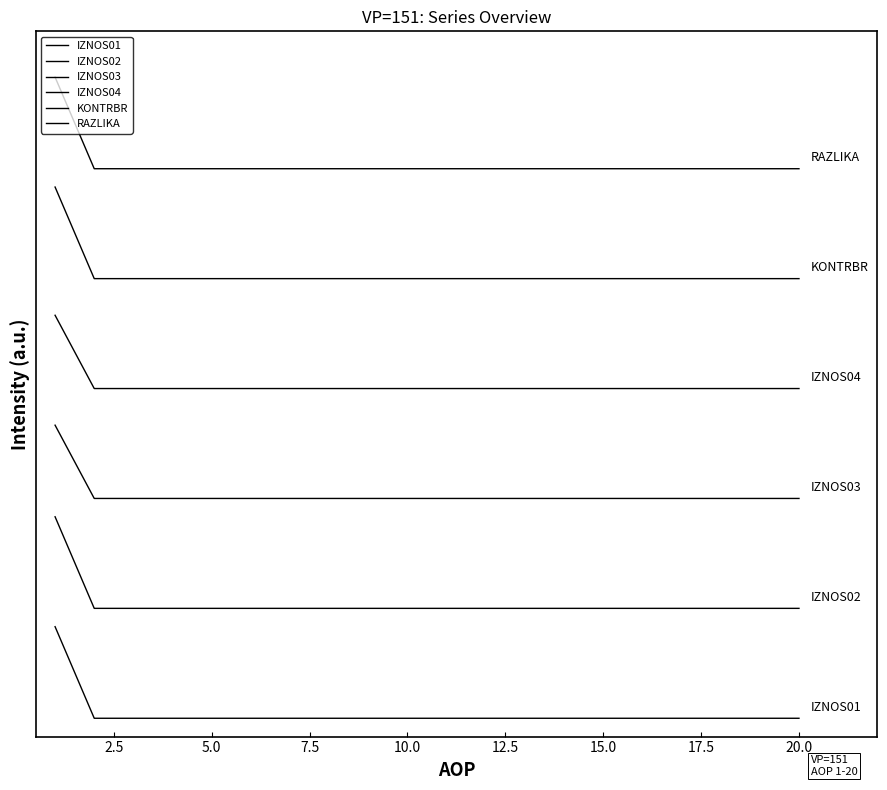

List the series in order of their overall mean, highest first.

RAZLIKA, KONTRBR, IZNOS04, IZNOS03, IZNOS02, IZNOS01